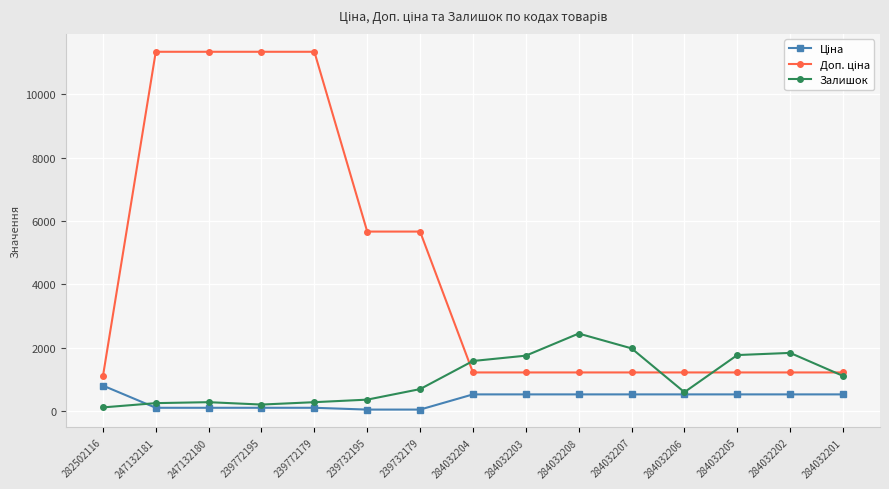

True or false: Залишок has more than 0 interior local peaks.

True